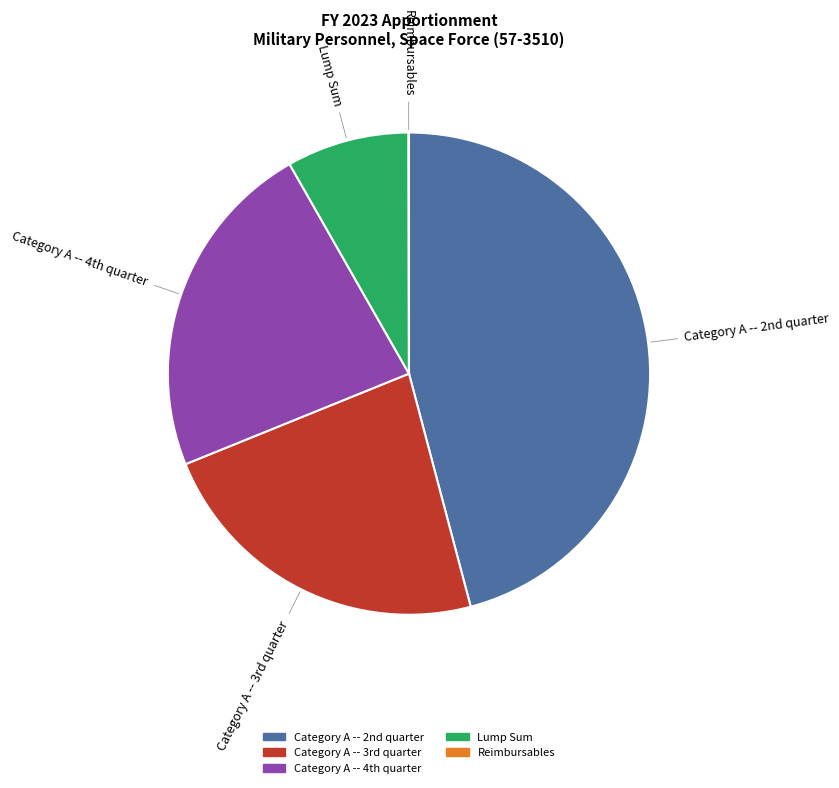

Which category has the biggest portion of the pie?

Category A -- 2nd quarter